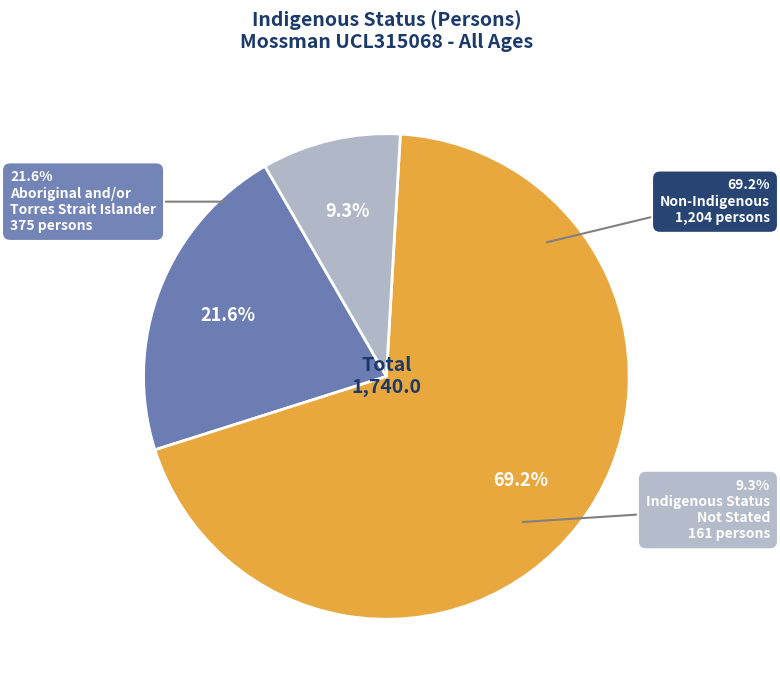

Does Non-Indigenous account for over 50% of the chart?

Yes